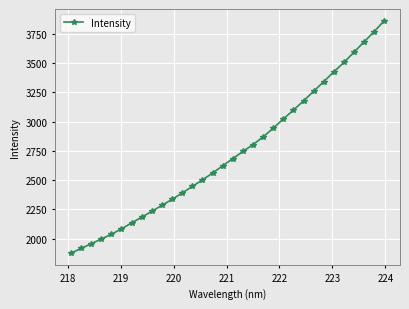

How many values are below 2684?

16